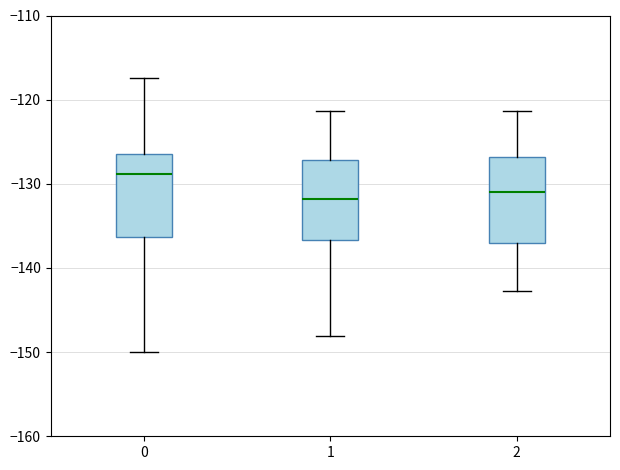

Where does the median line of the box at x = 0 sit on the y-axis? The values are not printed on the chart, so give them approximately, as read against the axis.

-129